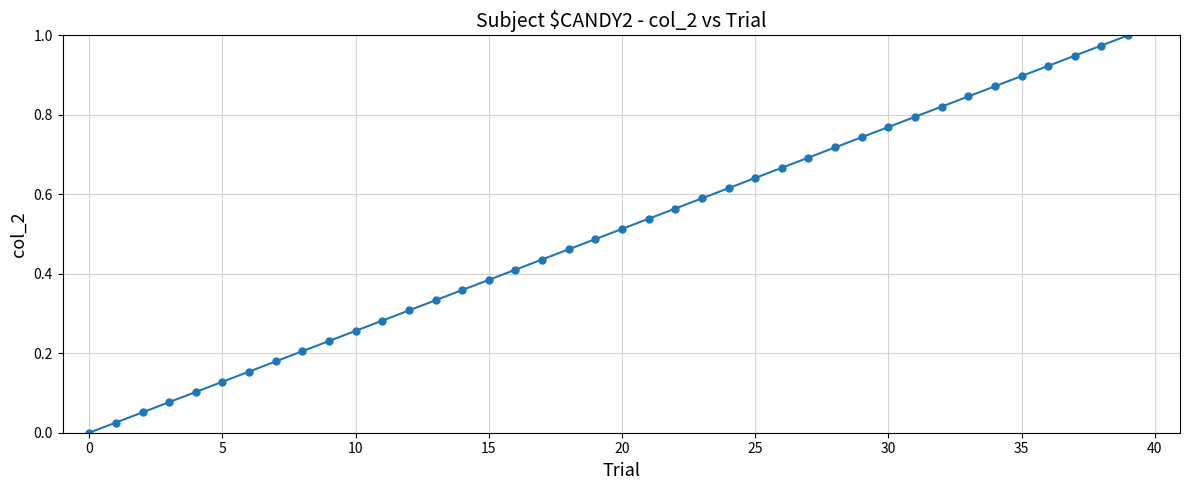

True or false: the data has more than 0 interior local peaks.

False